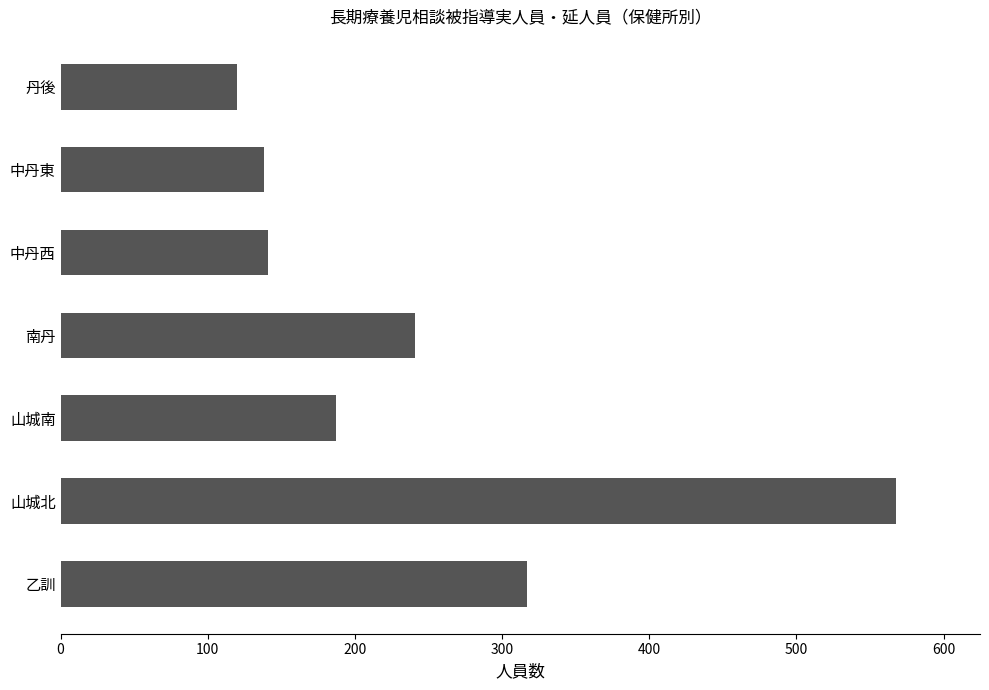

What is the greatest value displayed?

568